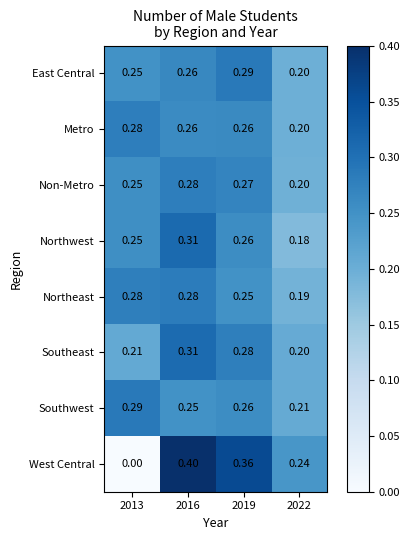

Which series changed the most between 2013 and 2019?

West Central